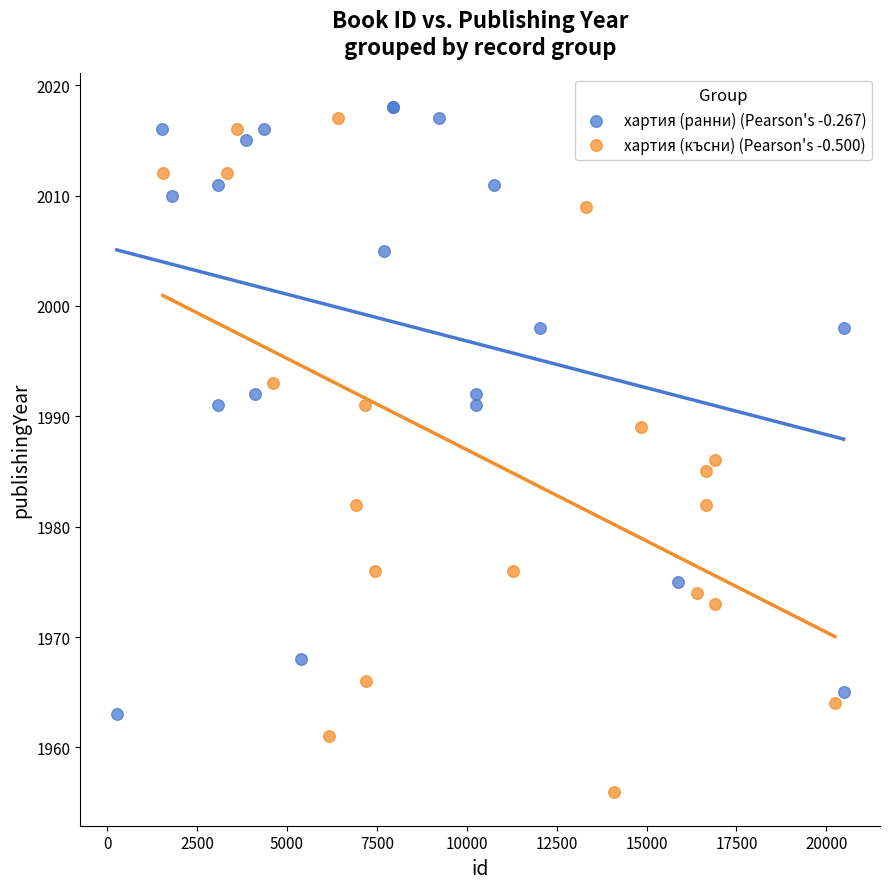

Which series has the largest Y range (max minus min)?

хартия (късни) (Pearson's -0.500)